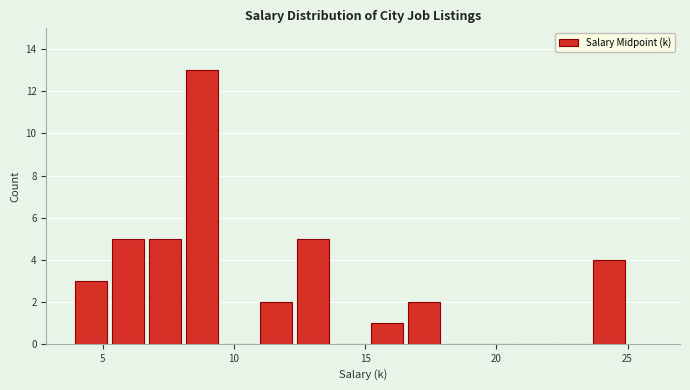

Around what value on the x-axis is the tallest bar? Give the approximate position of its centre, as read against the axis.

9.0